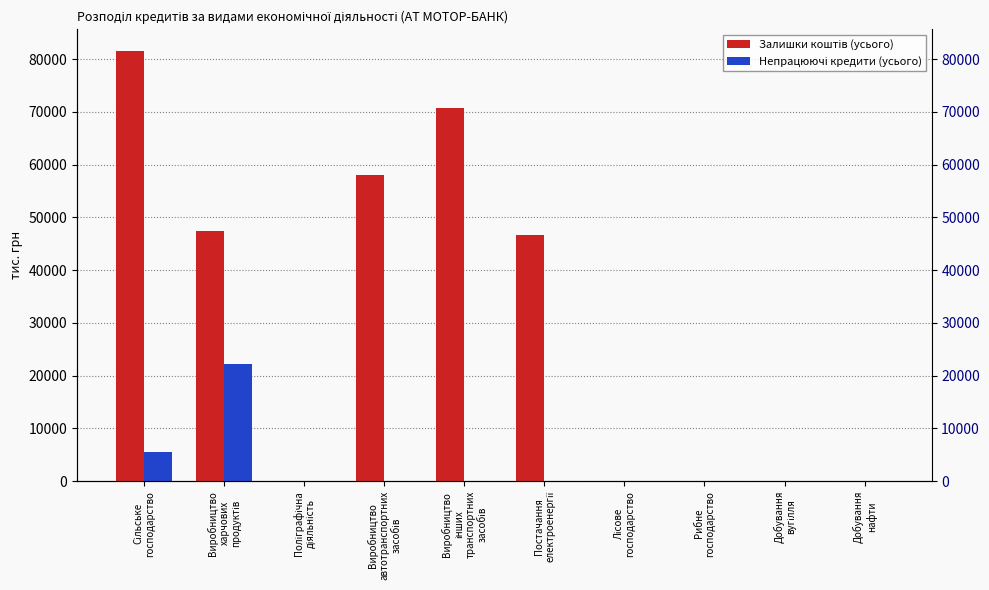

Does the chart contain any negative values?

No